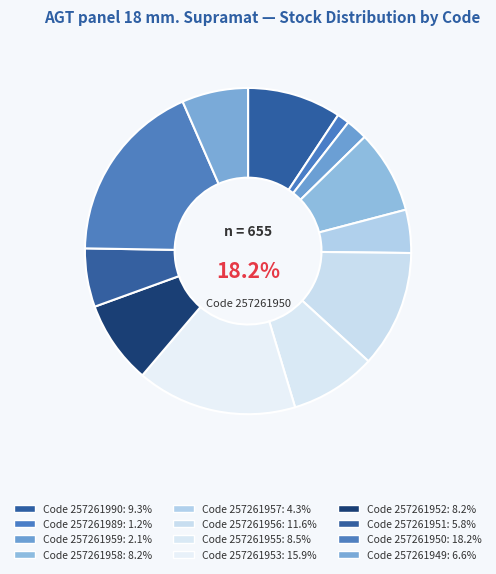

True or false: 257261952 accounts for 8% of the total.

True